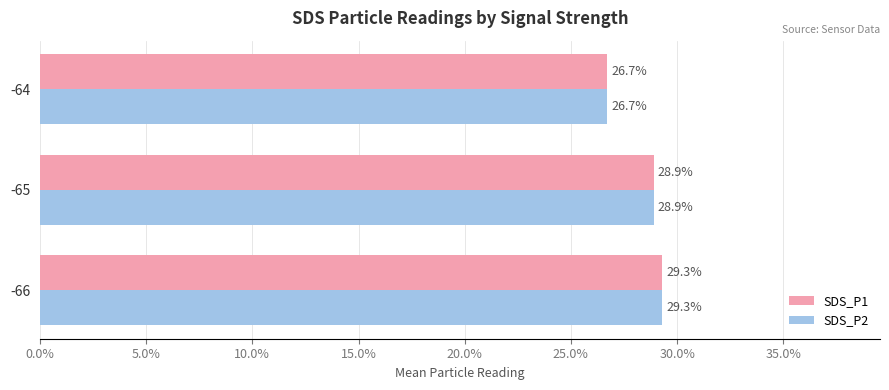

List the series in order of their peak value, lowest first.

SDS_P1, SDS_P2